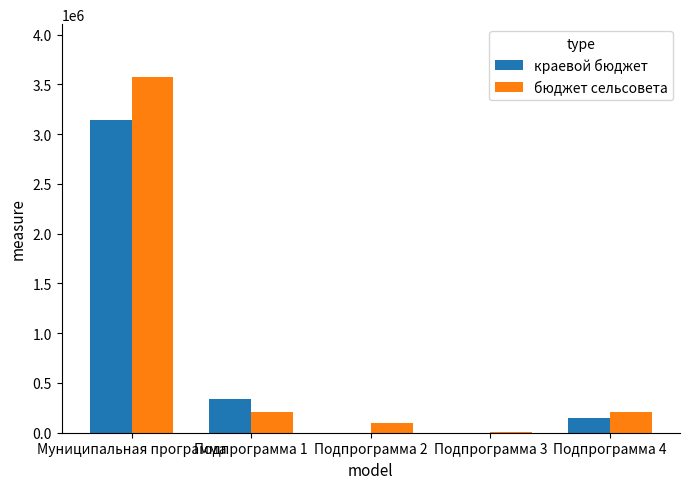

Is it true that бюджет сельсовета equals 5904054 at Муниципальная программа?

False